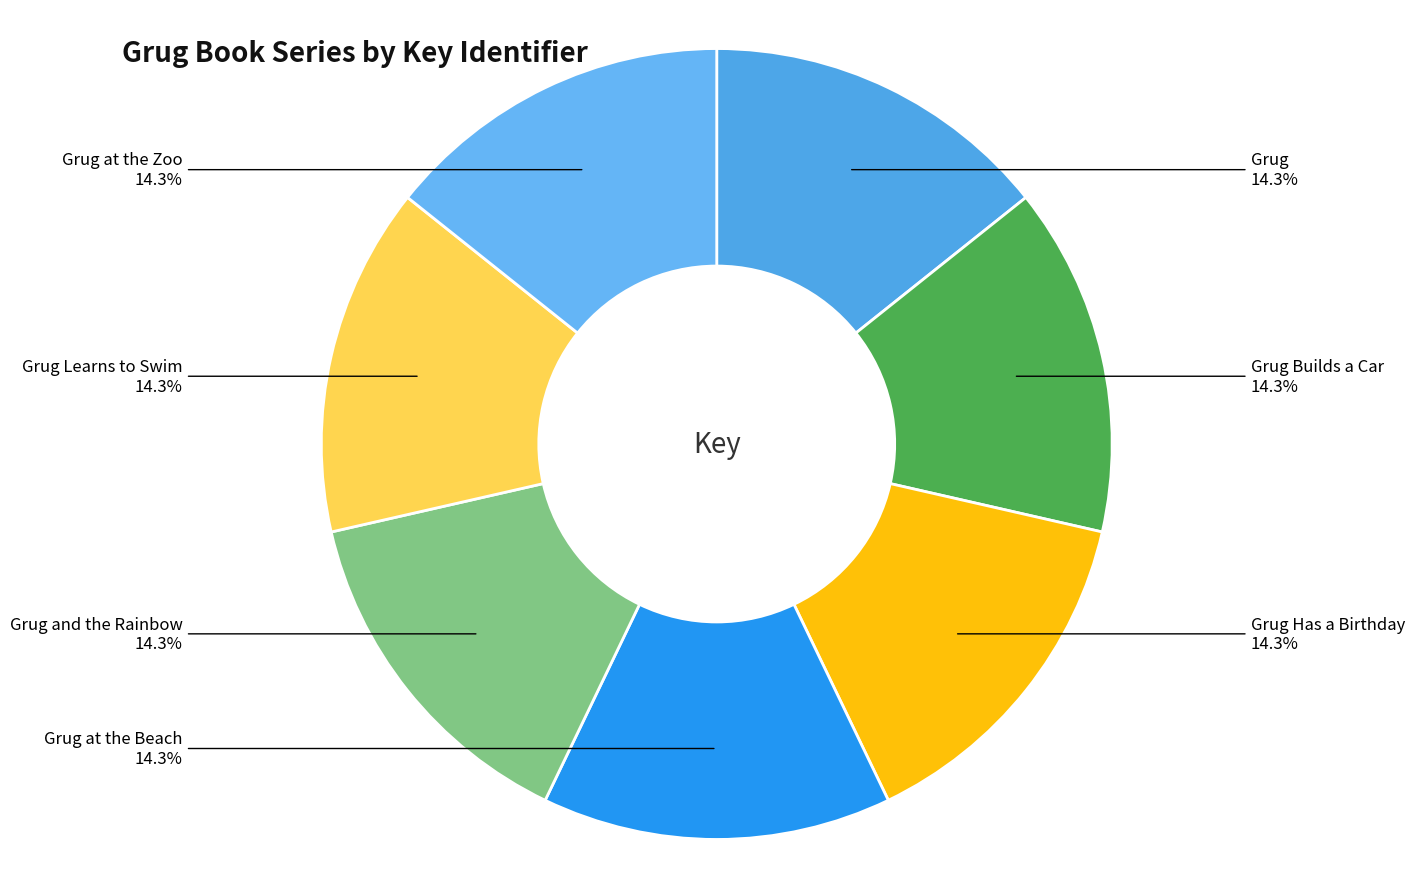

What is the total percentage of Grug at the Zoo and Grug Has a Birthday?

28.6%